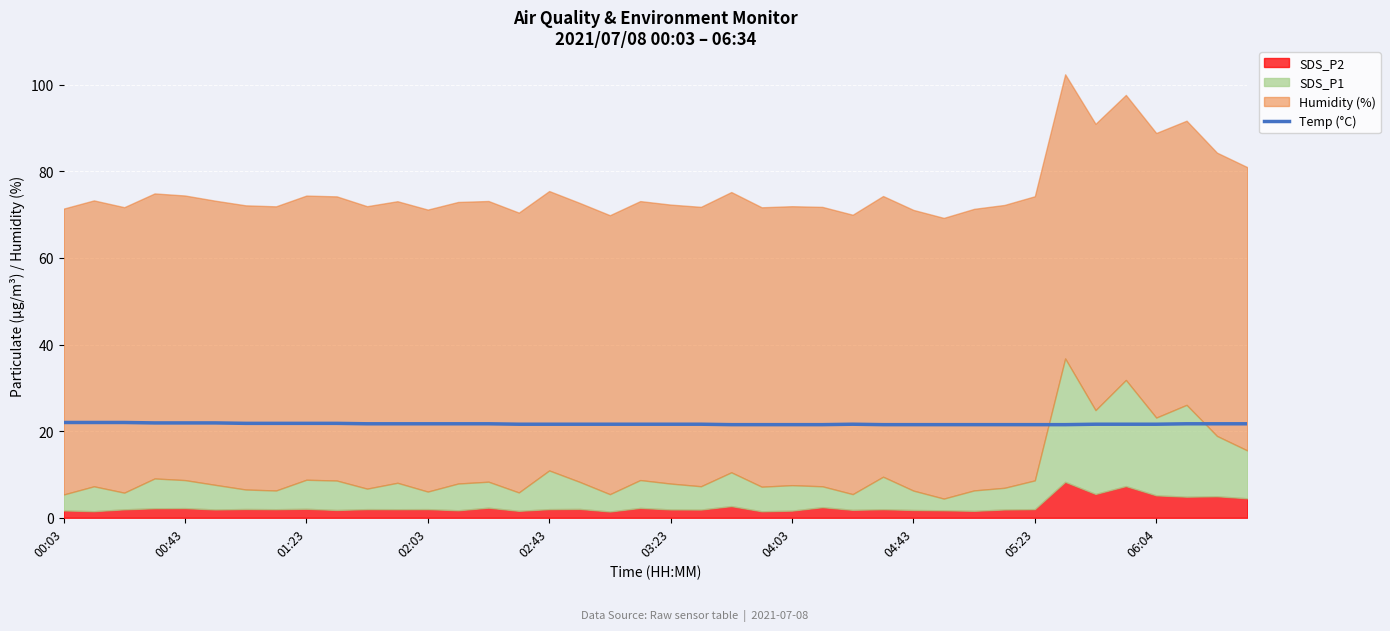

Reading right to left, extract all data points from this chart.

21.7	21.7	21.7	21.6	21.6	21.6	21.5	21.5	21.5	21.5	21.5	21.5	21.5	21.6	21.5	21.5	21.5	21.5	21.6	21.6	21.6	21.6	21.6	21.6	21.6	21.7	21.7	21.7	21.7	21.7	21.8	21.8	21.8	21.8	21.9	21.9	21.9	22.0	22.0	22.0